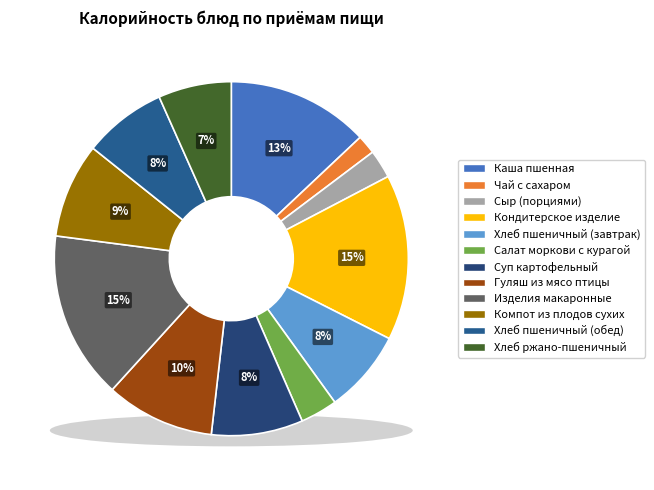

To the nearest percent, what percentage of the pie is Кондитерское изделие?

15%